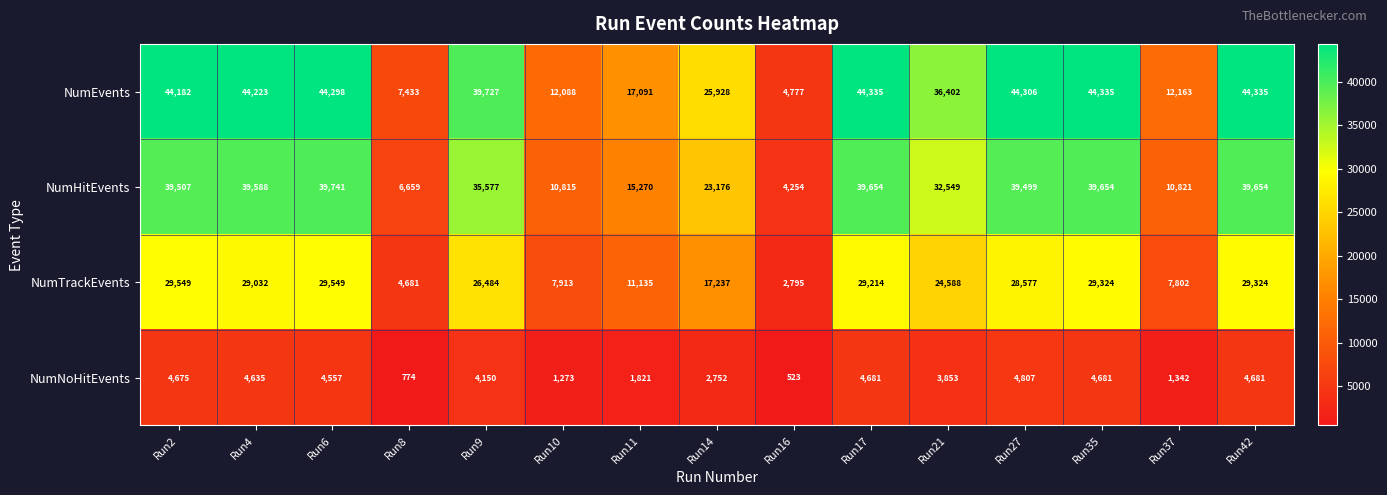

Which series has the widest spread of values?

NumEvents